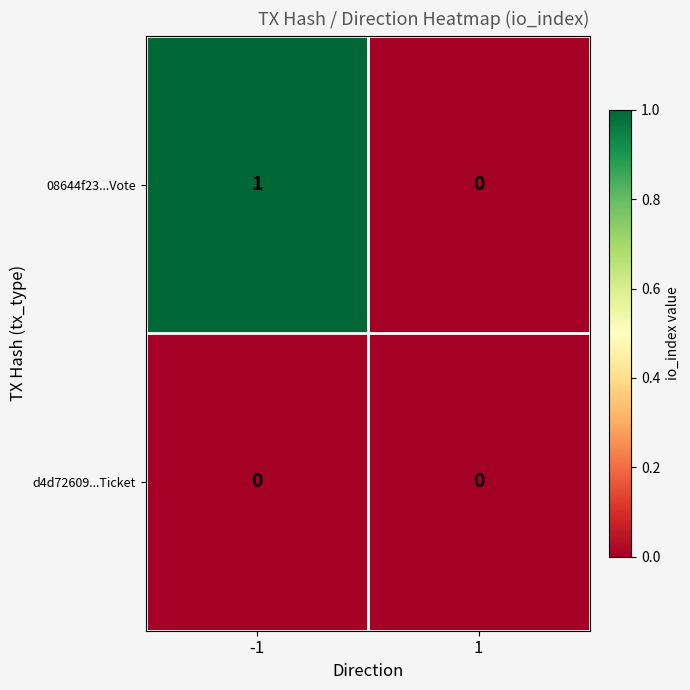

Reading left to right, list all the values displayed in this chart.

08644f23...Vote: 1	0
d4d72609...Ticket: 0	0